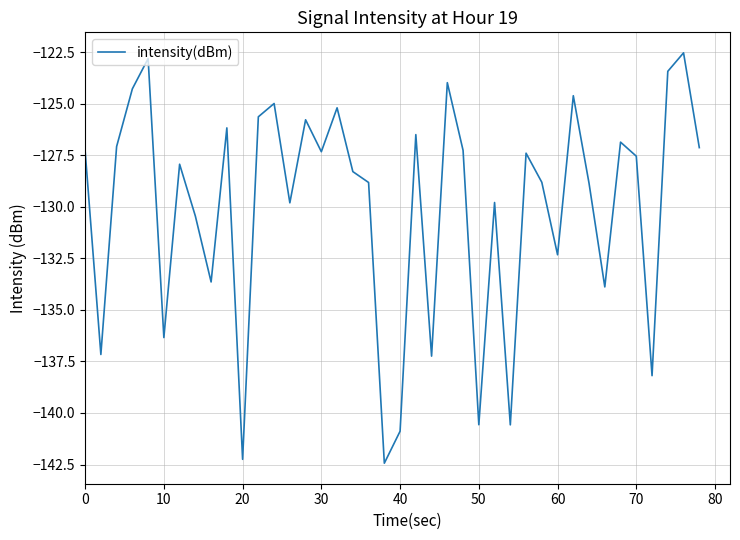

What is the difference between the maximum and minimum values?

19.9